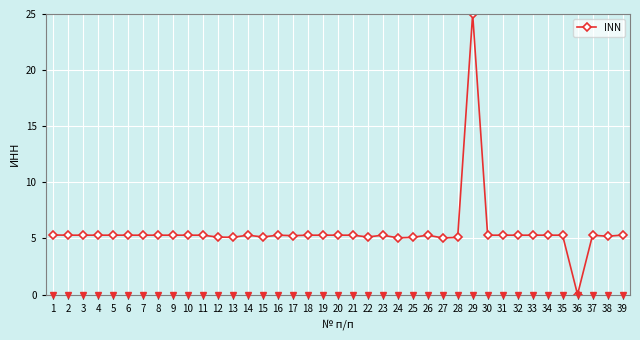

How many values are above zero?

38